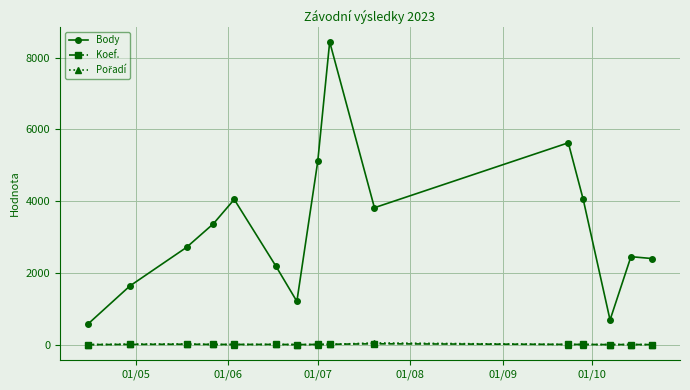

What is the value of the Koef. point at the 6th from the left?

7